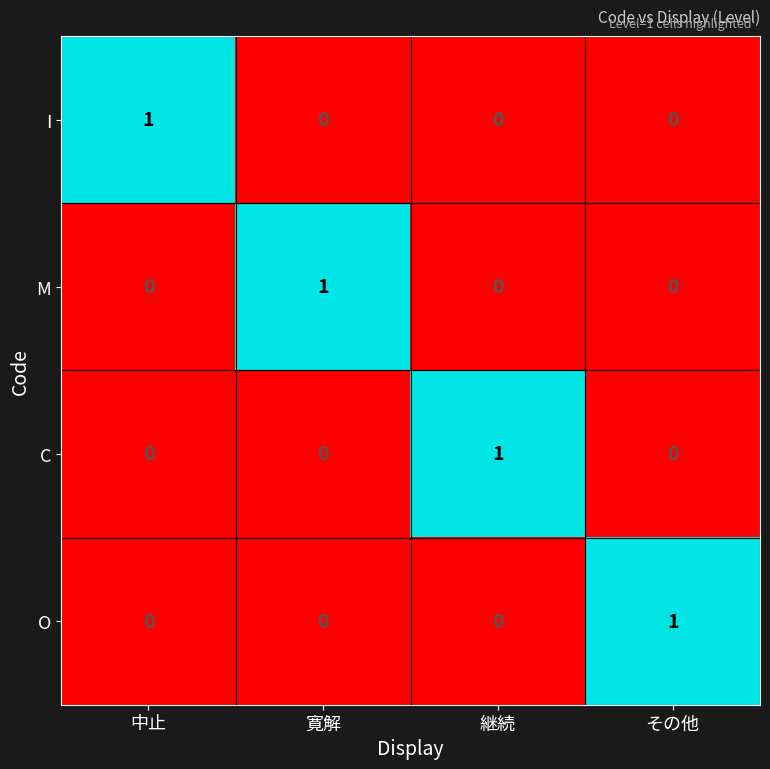

What is the total value across all series at 寛解?

1